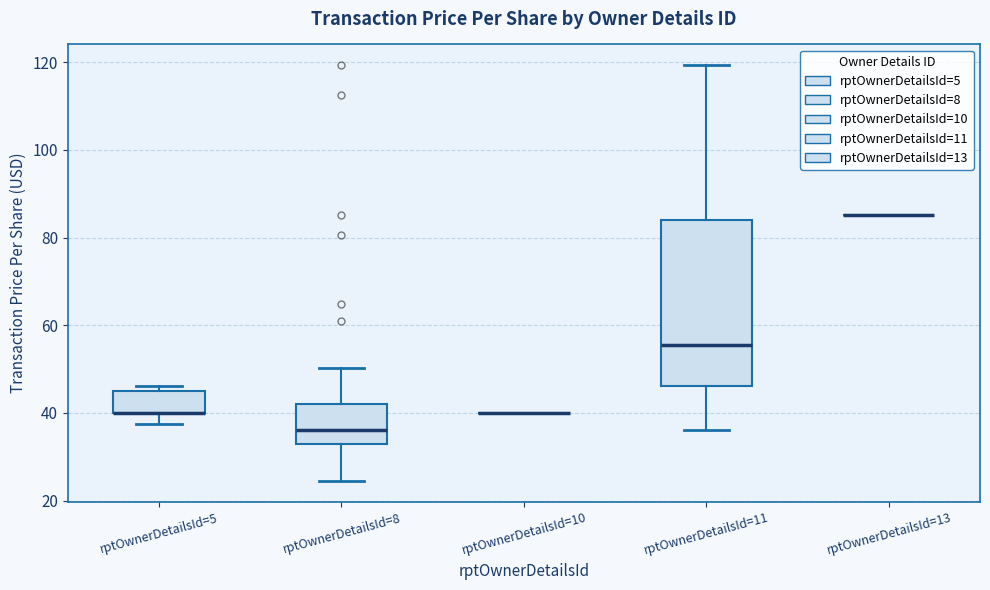

Reading left to right, transcribe this box plot: for each box, give where its median line is, the range the box spans, and where its two whiskers end, as read against the y-axis. The values are not printed on the chart, so give them approximately, as read against the axis.

rptOwnerDetailsId=5: median 40 (drawn on the box's lower edge), box 40 to 46, whiskers 38 to 46 (just above the box's upper edge)
rptOwnerDetailsId=8: median 36, box 34 to 42, whiskers 24 to 50
rptOwnerDetailsId=10: box collapsed to a line at 40, whiskers 40 to 40
rptOwnerDetailsId=11: median 56, box 46 to 84, whiskers 36 to 120
rptOwnerDetailsId=13: box collapsed to a line at 86, whiskers 86 to 86